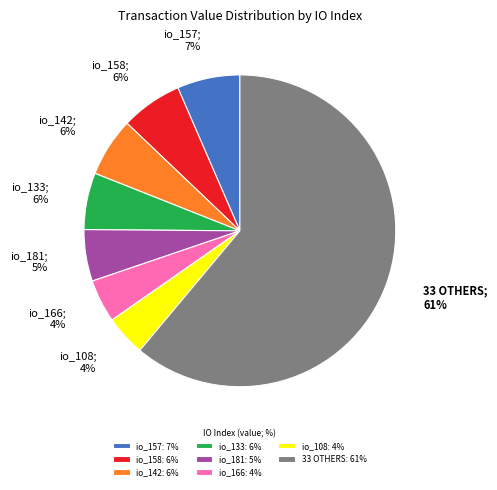

What is the largest slice in the pie chart?

33 OTHERS; 61%